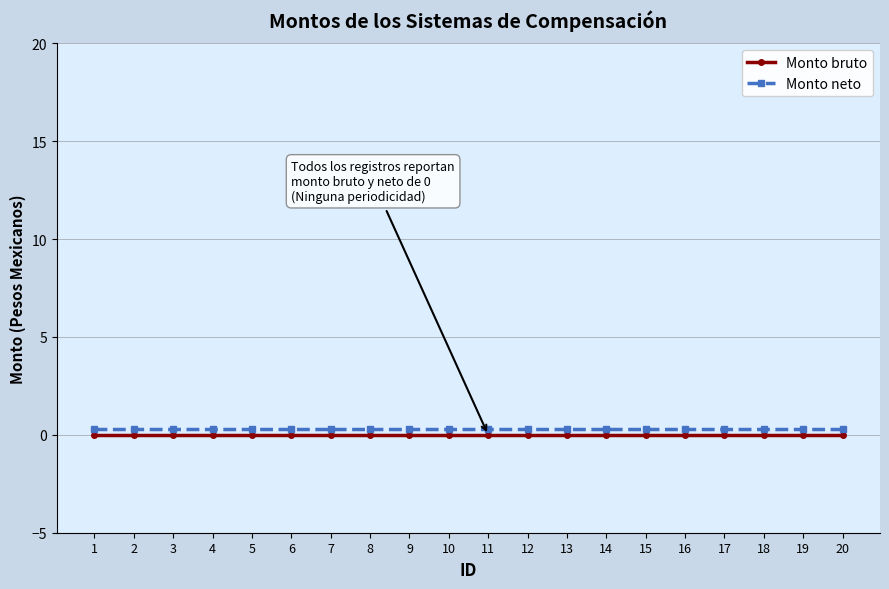

At how many categories does at least one series exceed 0?

20